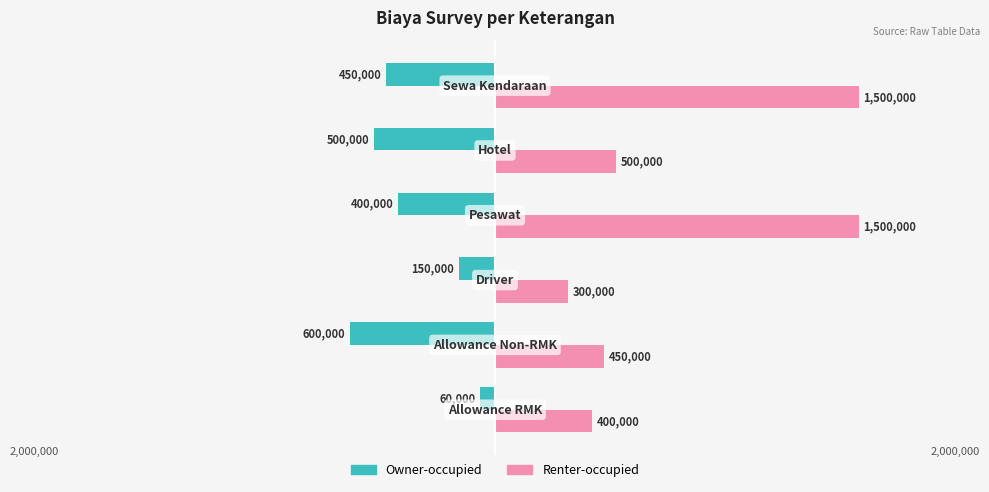

What are all the series names shown in the legend?

Owner-occupied, Renter-occupied